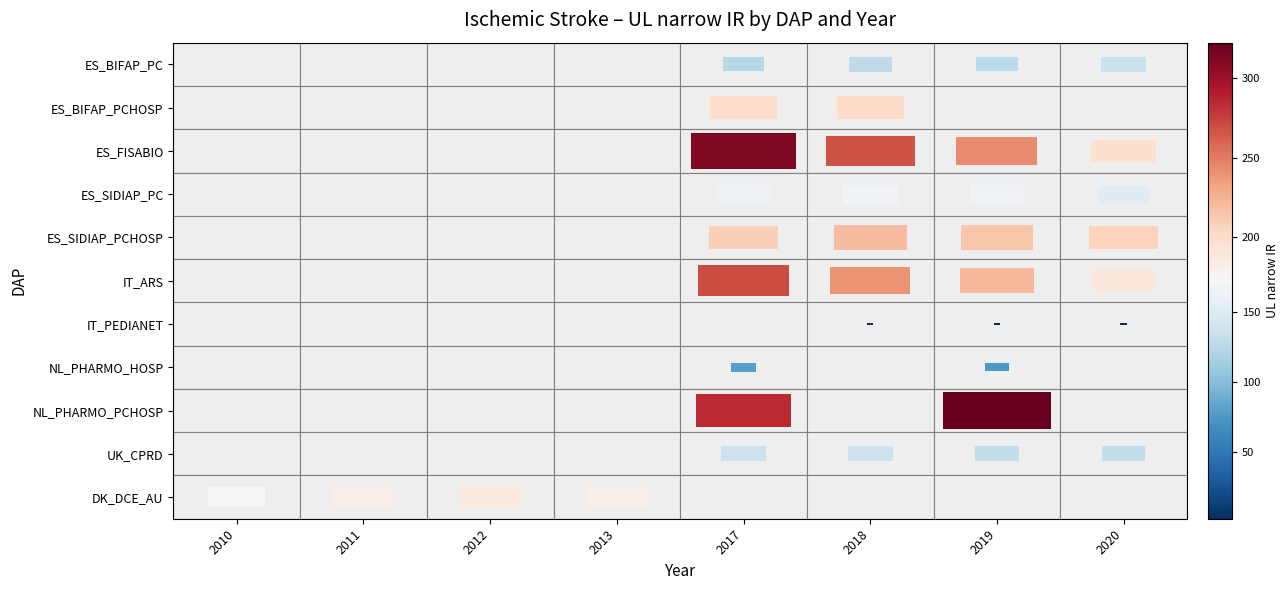

What is the sum of all UK_CPRD values?

533.4